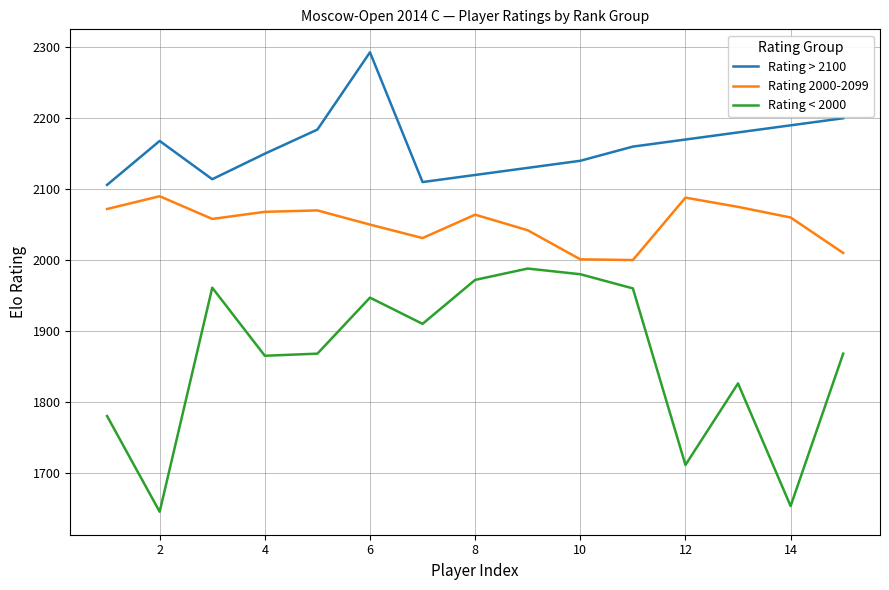

What is the smallest value displayed?

1645